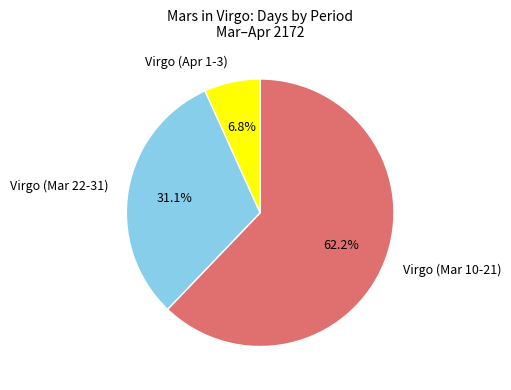

Do Virgo (Mar 22-31) and Virgo (Mar 10-21) together represent more than half of the pie?

Yes